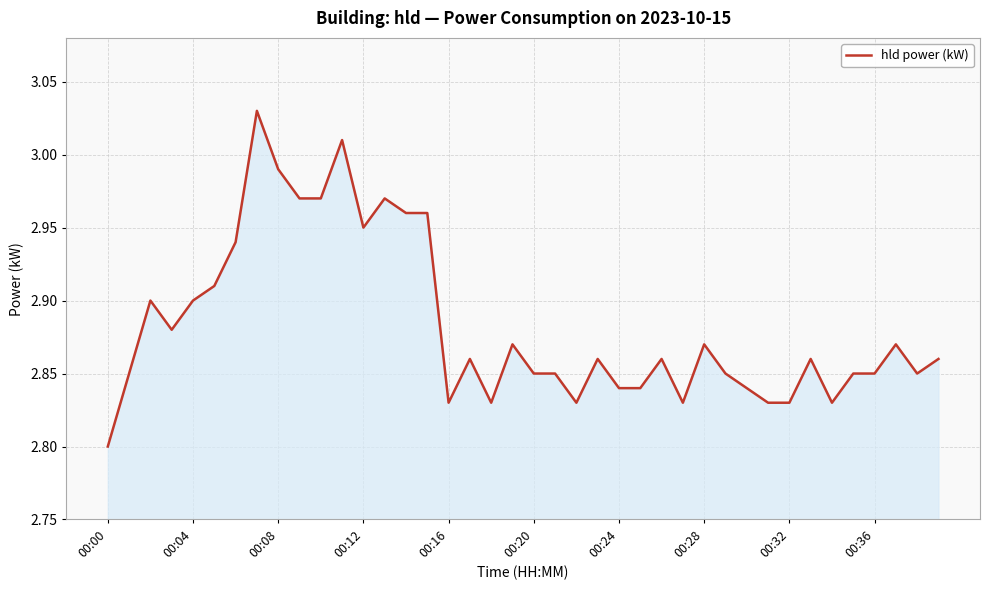

Does the chart have visible grid lines?

Yes